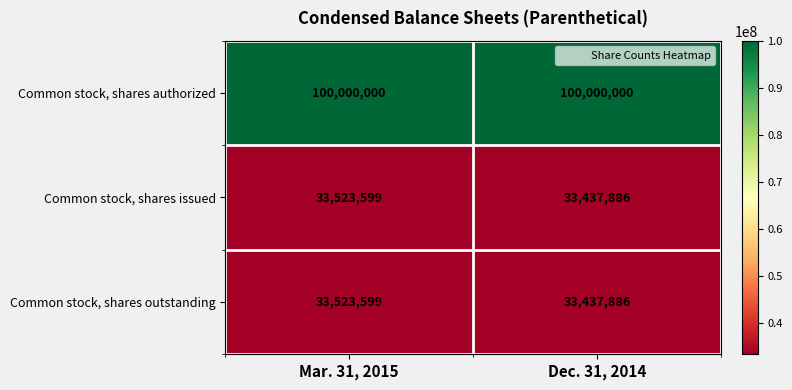

List the labels in order of Common stock, shares issued value, smallest first.

Dec. 31, 2014, Mar. 31, 2015